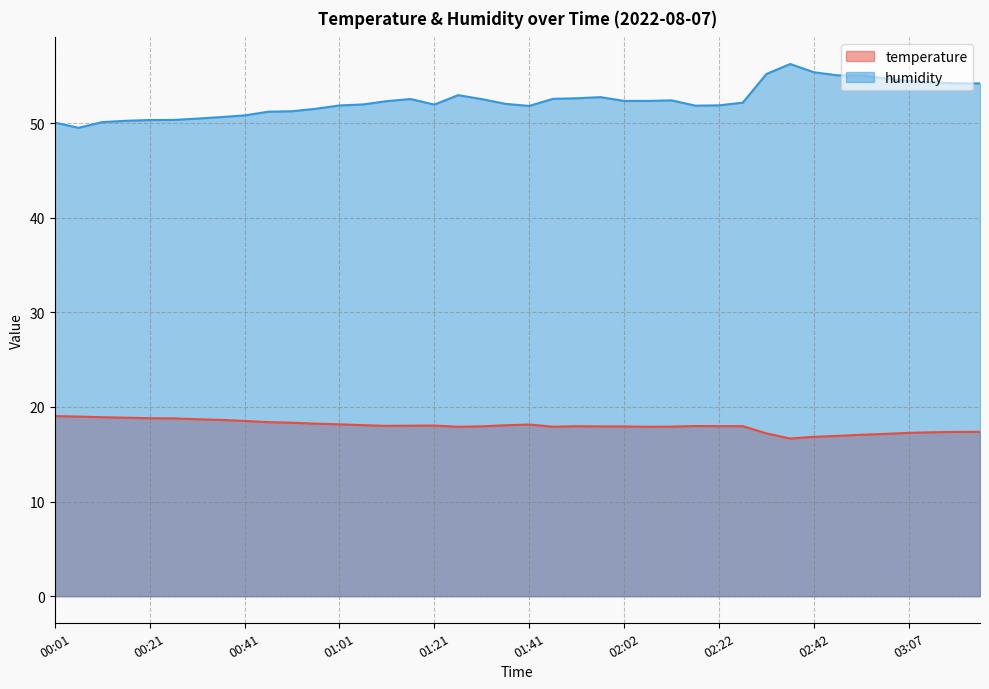

At 02:07, list the series in order from smallest to largest.

temperature, humidity